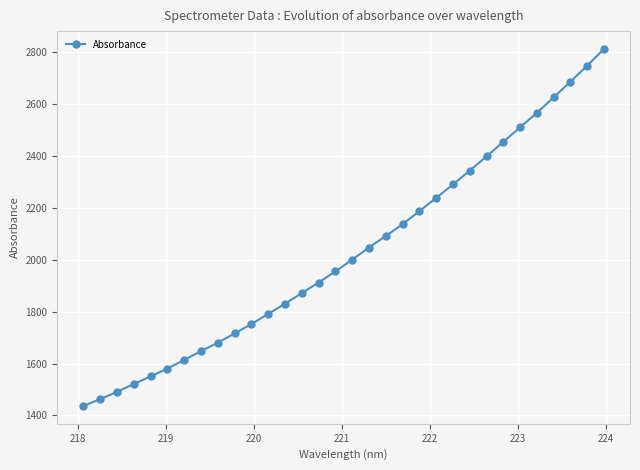

Reading left to right, transcribe all the data shown in this chart.

1436.6	1462.9	1490.7	1521.0	1550.1	1580.4	1613.8	1647.5	1680.3	1715.7	1752.0	1791.1	1830.1	1871.4	1911.8	1954.5	2000.1	2046.5	2091.1	2136.5	2186.7	2237.5	2289.4	2342.6	2397.5	2453.3	2509.6	2565.1	2624.9	2685.2	2746.8	2811.2